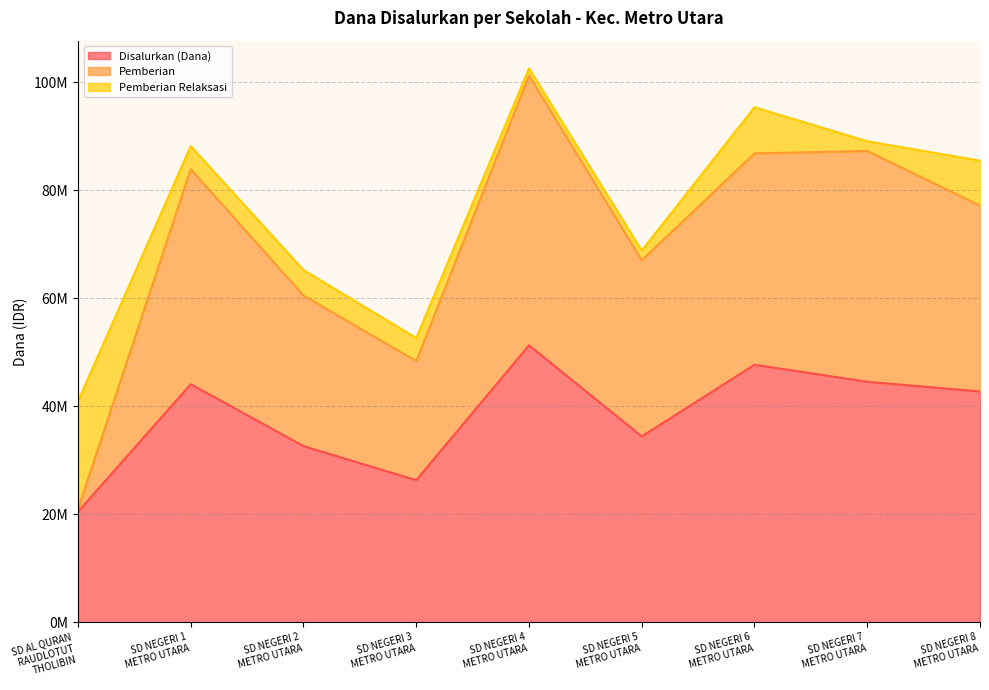

Does the chart have visible grid lines?

Yes